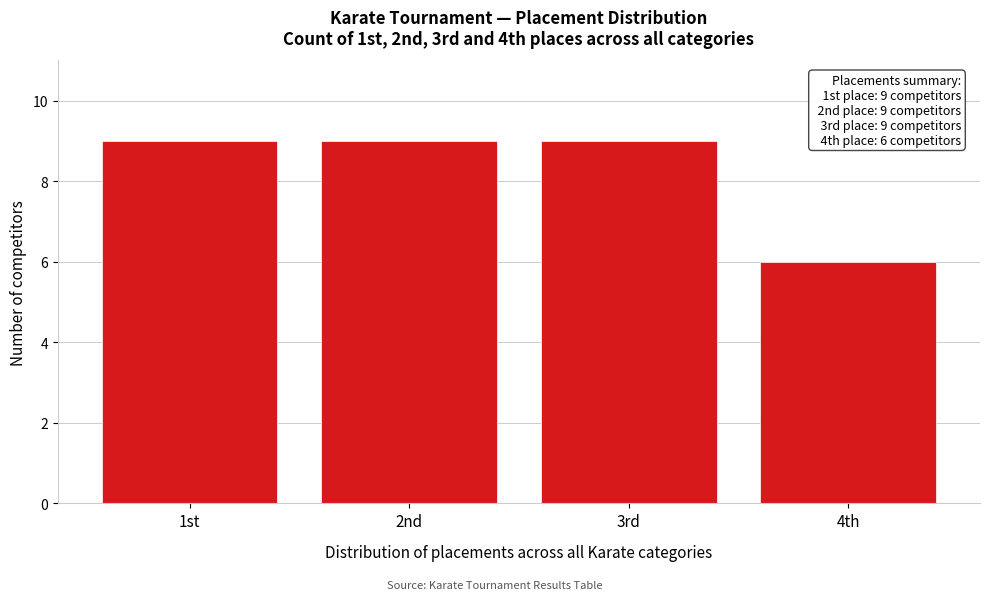

Reading right to left, list all the values displayed in this chart.

4th=6	3rd=9	2nd=9	1st=9